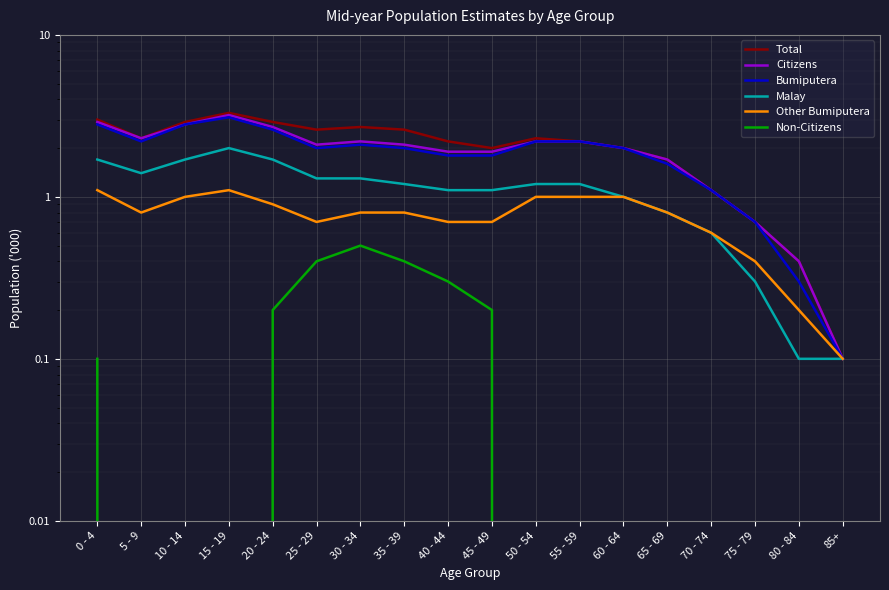

The Malay series shows 2.0 at 5 - 9. True or false?

False